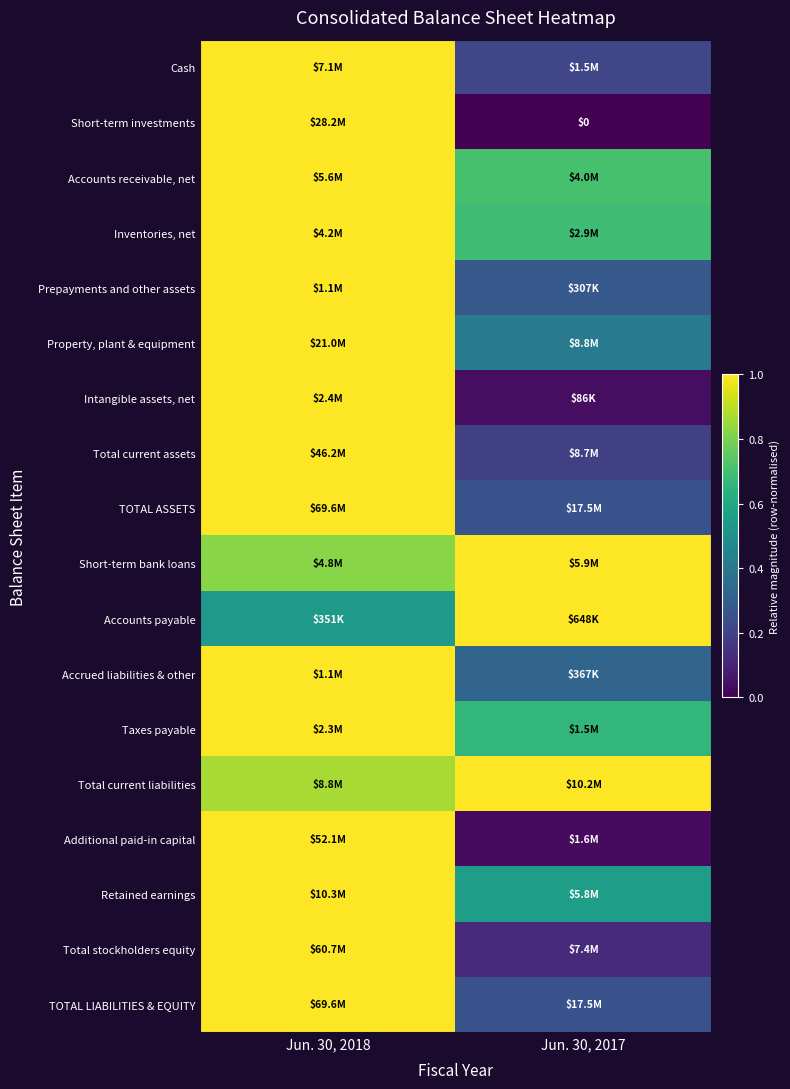

Is the value of Property, plant & equipment at Jun. 30, 2018 greater than the value of TOTAL LIABILITIES & EQUITY at Jun. 30, 2017?

Yes